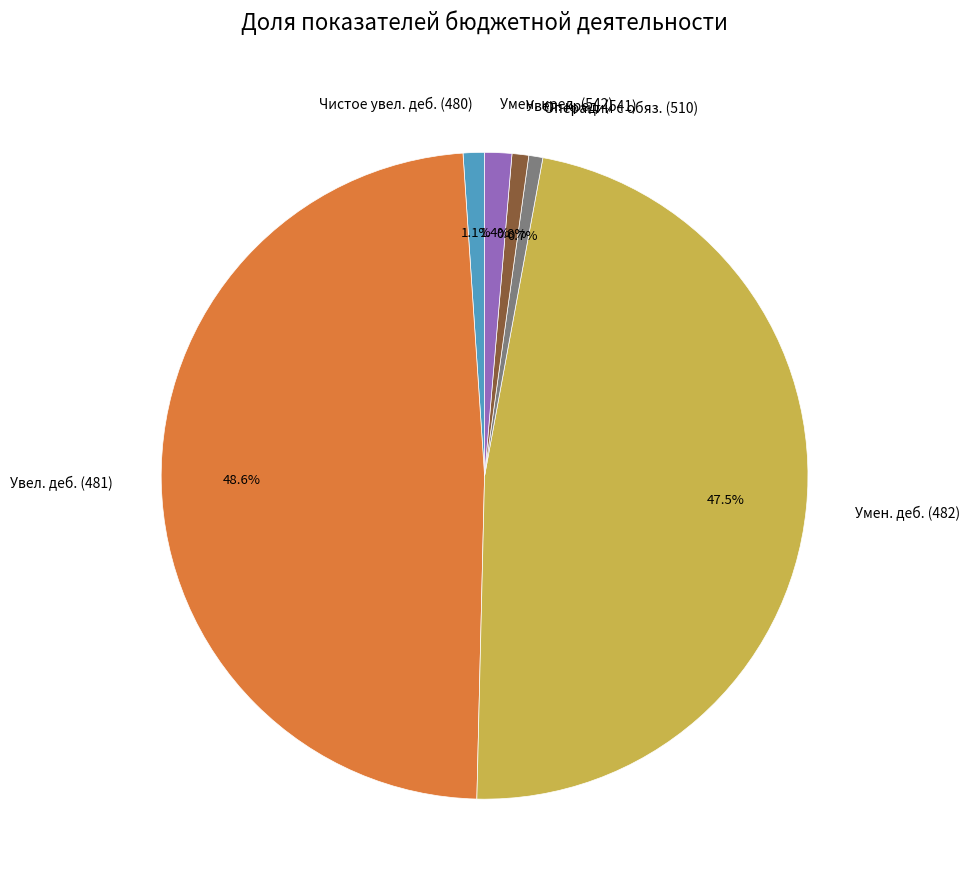

Do Увел. деб. (481) and Увел. кред. (541) together represent more than half of the pie?

No